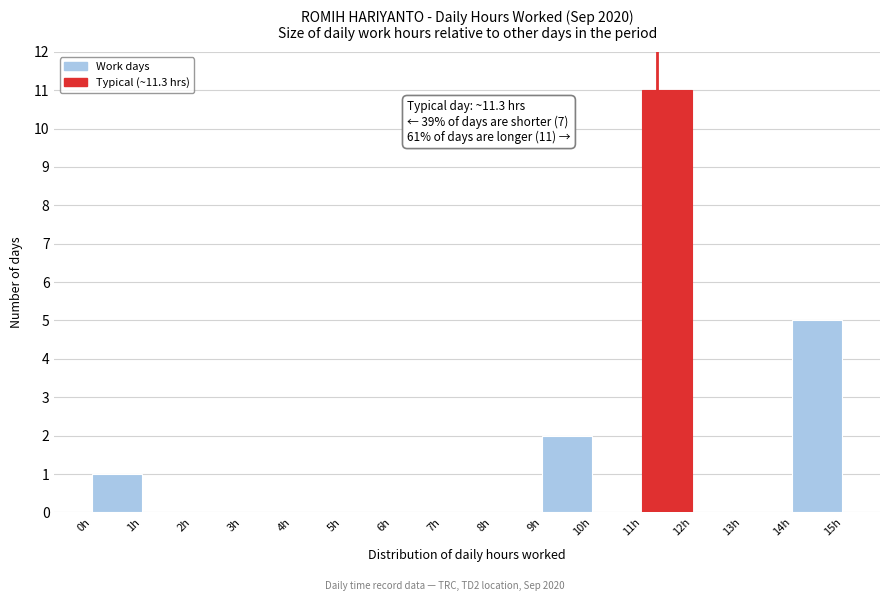

Over which range of the x-axis is the bar tallest?

11 to 12